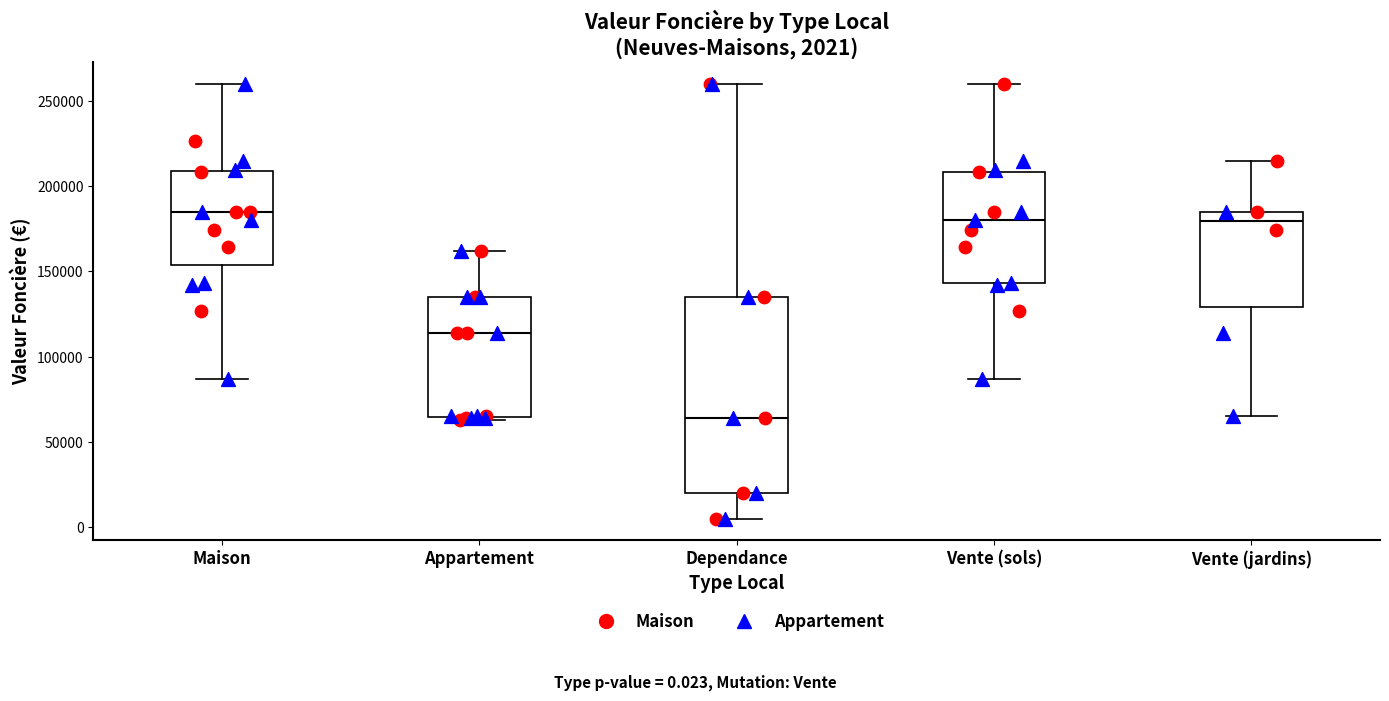

Which box has the lowest median line?

Dependance